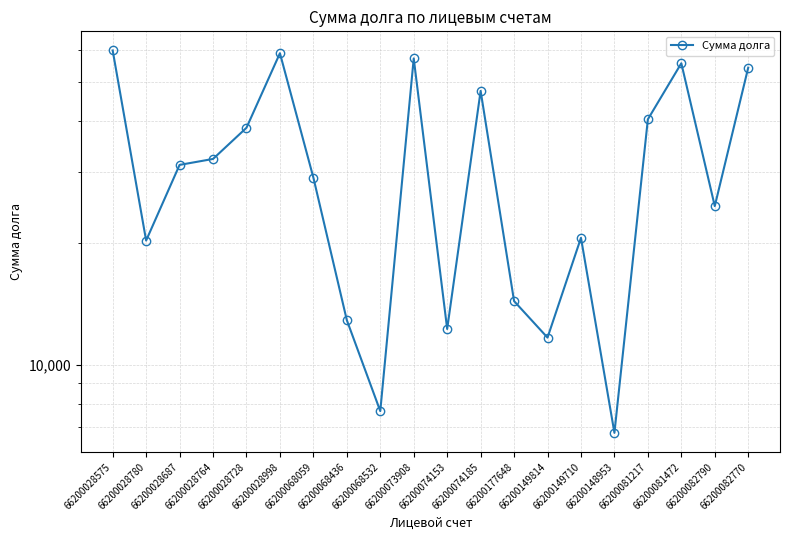

What is the difference between the maximum and minimum values?

53168.5